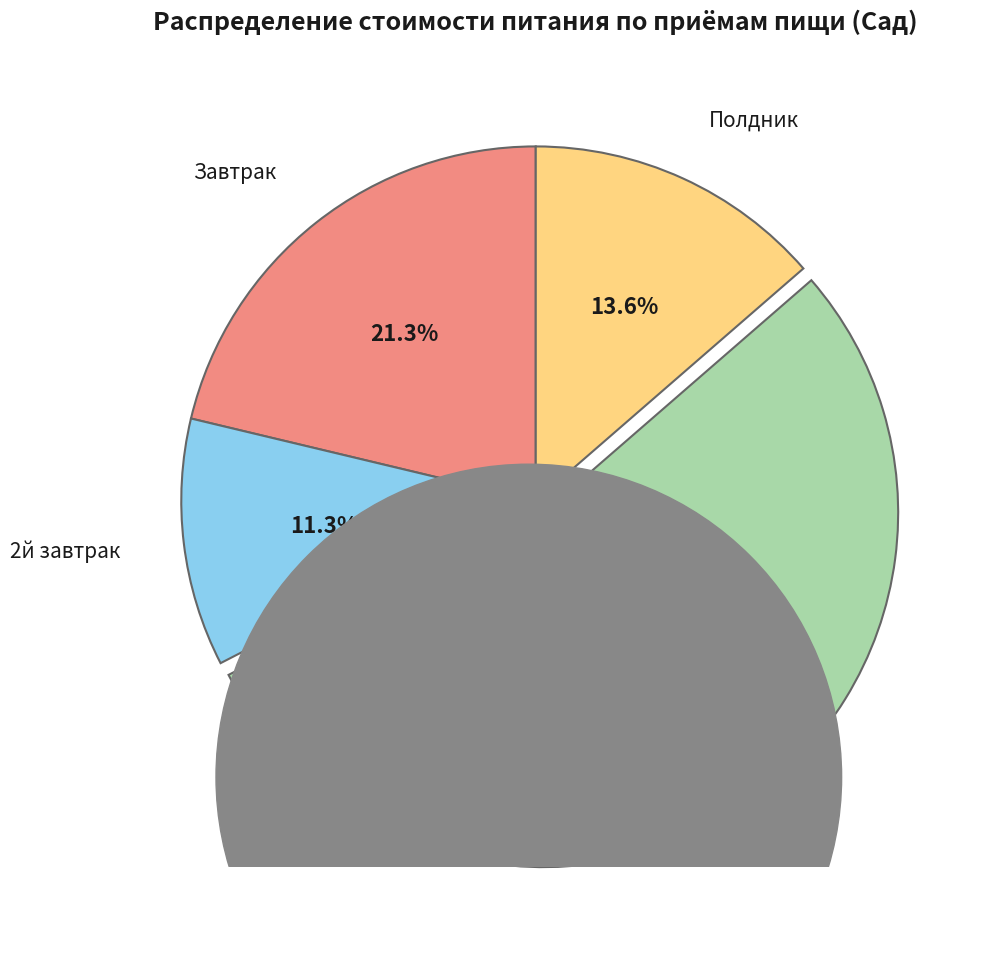

What percentage is the Завтрак slice, to the nearest percent?

21%